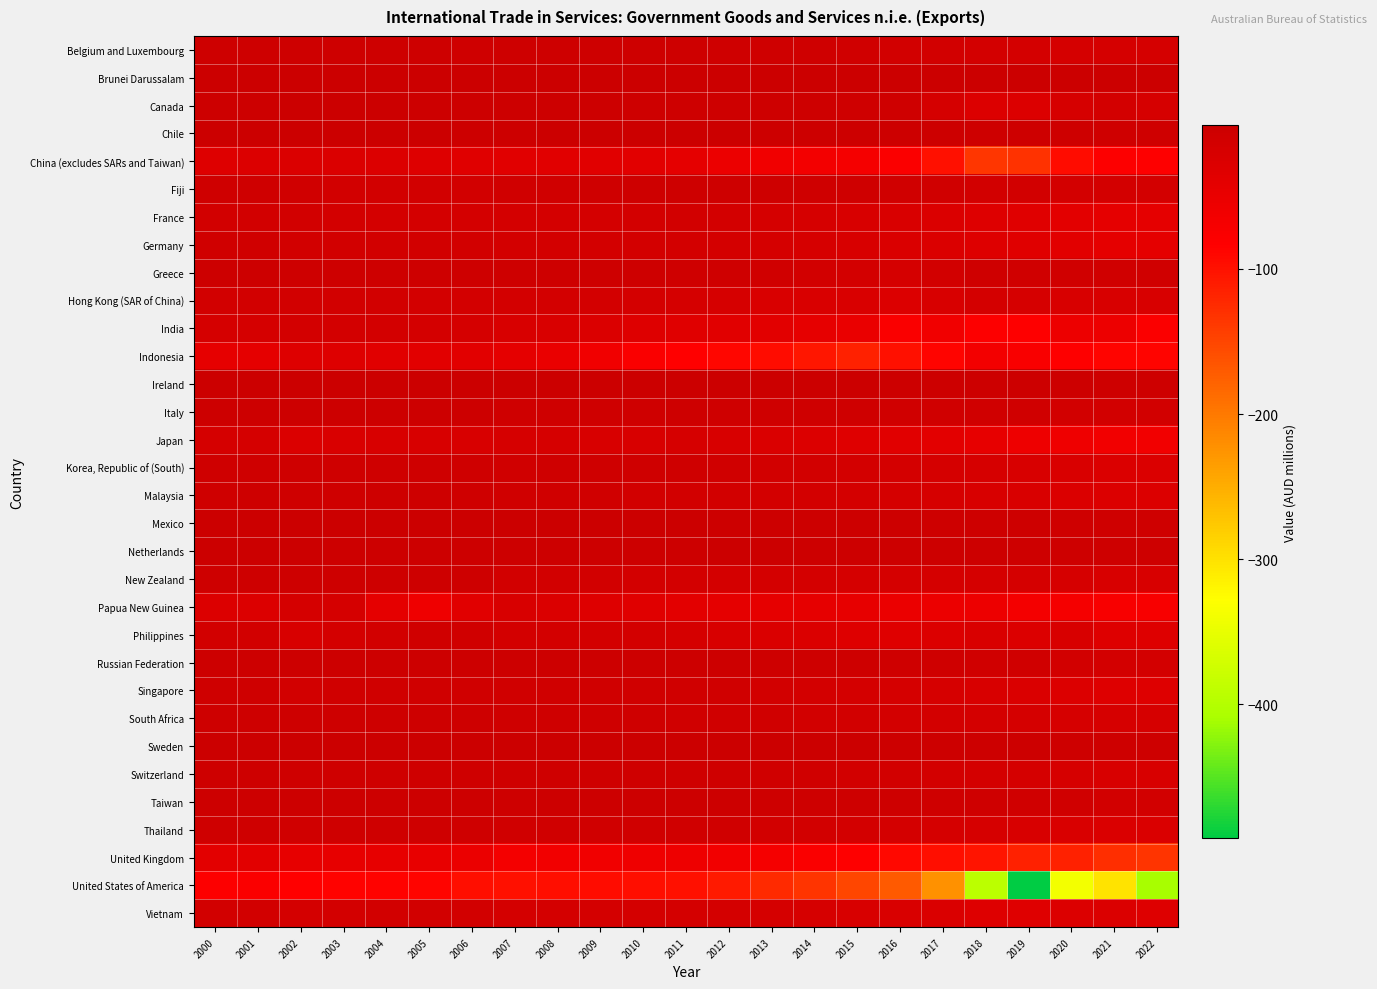

What is the minimum value shown in the chart?

-492